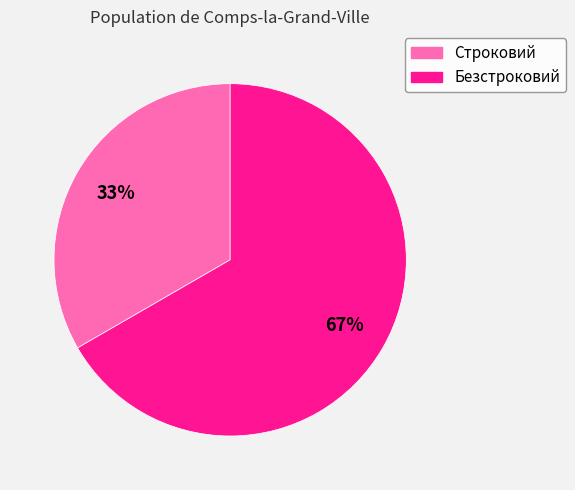

To the nearest percent, what is the combined percentage of Безстроковий and Строковий?

100%